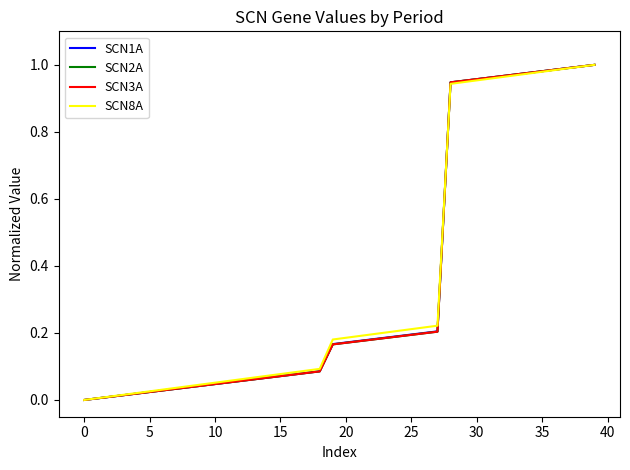

Does the chart display data point markers on the line(s)?

No